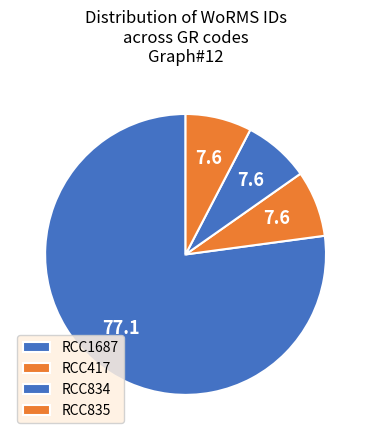

How many segments does this pie chart have?

4